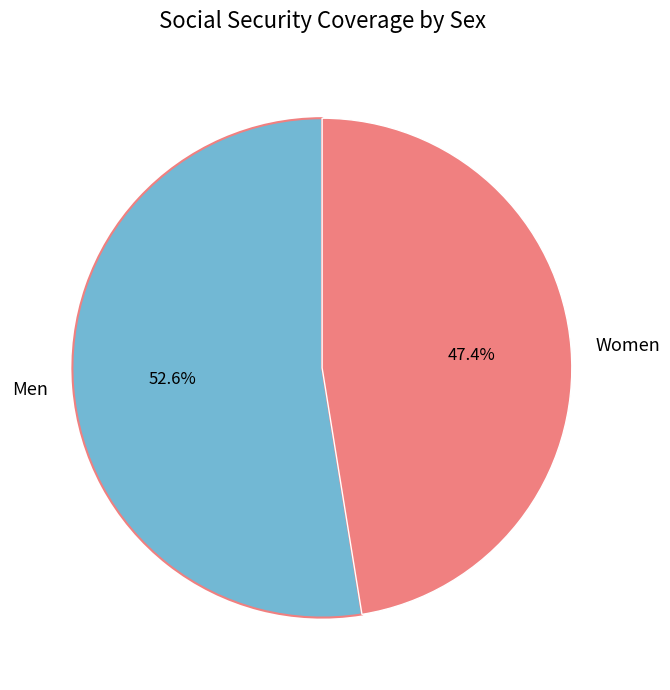

What is the smallest slice in the pie chart?

Women